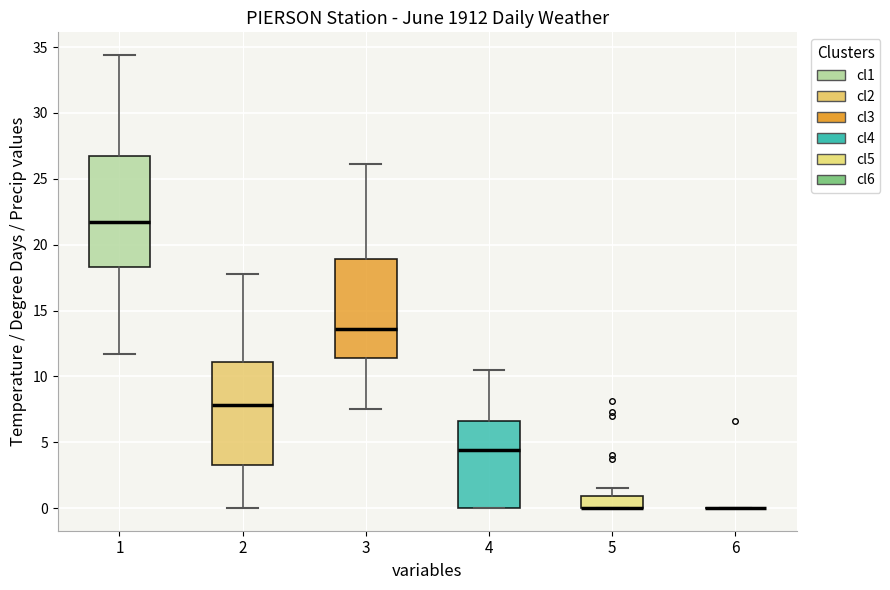

Reading left to right, transcribe this box plot: for each box, give where its median line is, the range the box spans, and where its two whiskers end, as read against the y-axis. The values are not printed on the chart, so give them approximately, as read against the axis.

1: median 21.5, box 18.5 to 26.5, whiskers 11.5 to 34.5
2: median 8.0, box 3.5 to 11.0, whiskers 0.0 to 18.0
3: median 13.5, box 11.5 to 19.0, whiskers 7.5 to 26.0
4: median 4.5, box 0.0 to 6.5, whiskers 0.0 to 10.5
5: median 0.0 (drawn on the box's lower edge), box 0.0 to 1.0, whiskers 0.0 to 1.5
6: box collapsed to a line at 0.0, whiskers 0.0 to 0.0